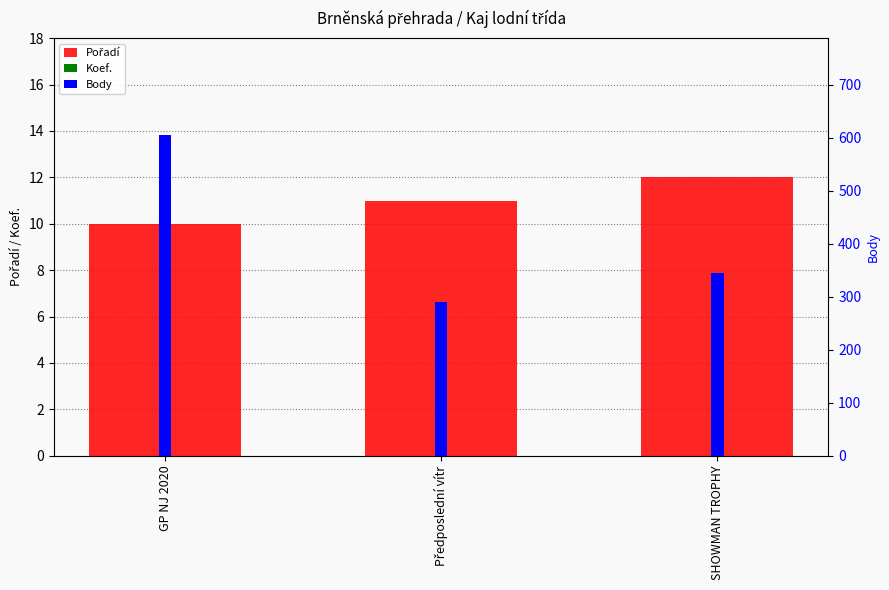

The Pořadí series shows 10 at GP NJ 2020. True or false?

True